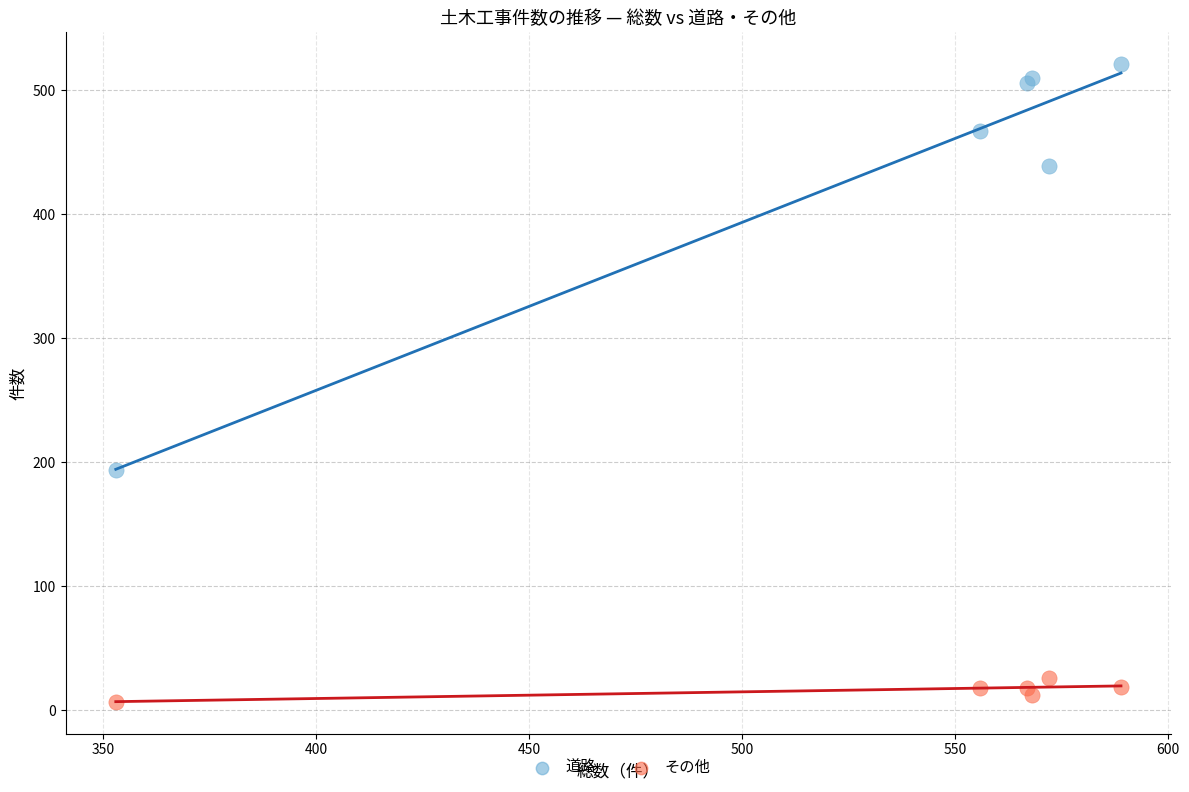

In the 道路 series, what Y value is closest to 357?

439